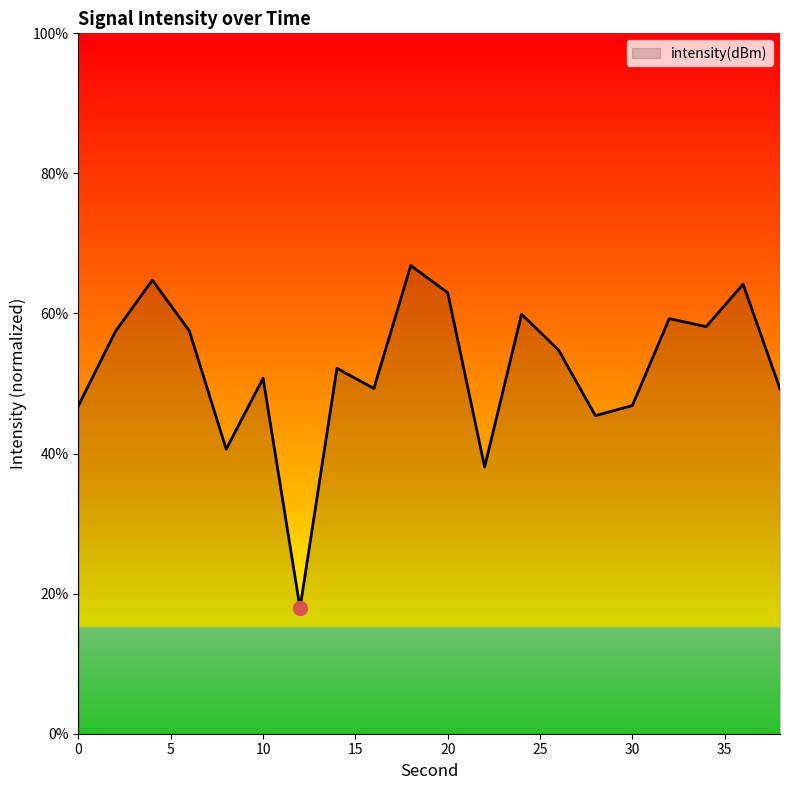

How many categories are shown in the chart?

20